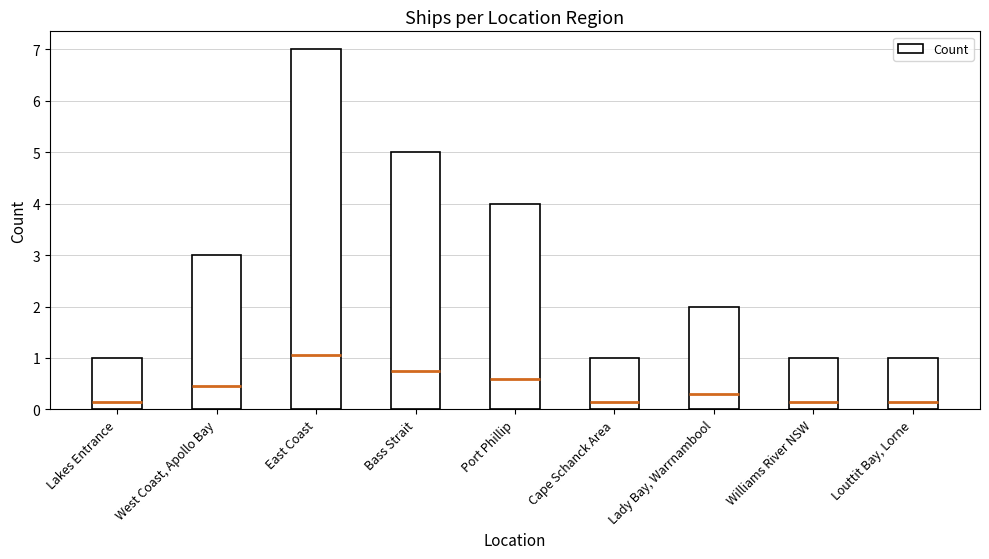

Approximately how many times larger is the value at West Coast, Apollo Bay compared to Cape Schanck Area?

3.0